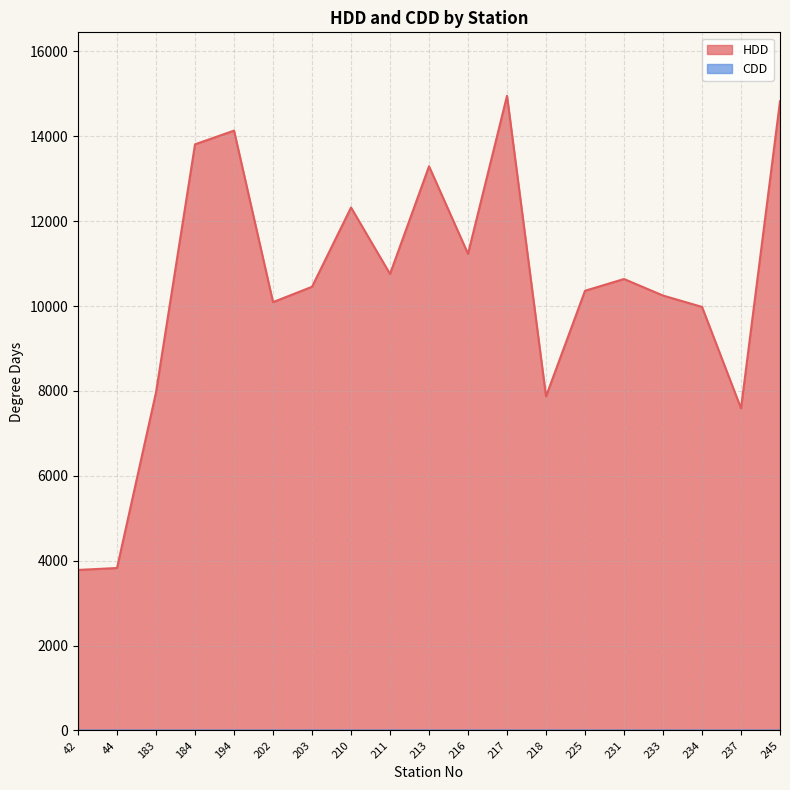

True or false: HDD and CDD cross at least once.

False